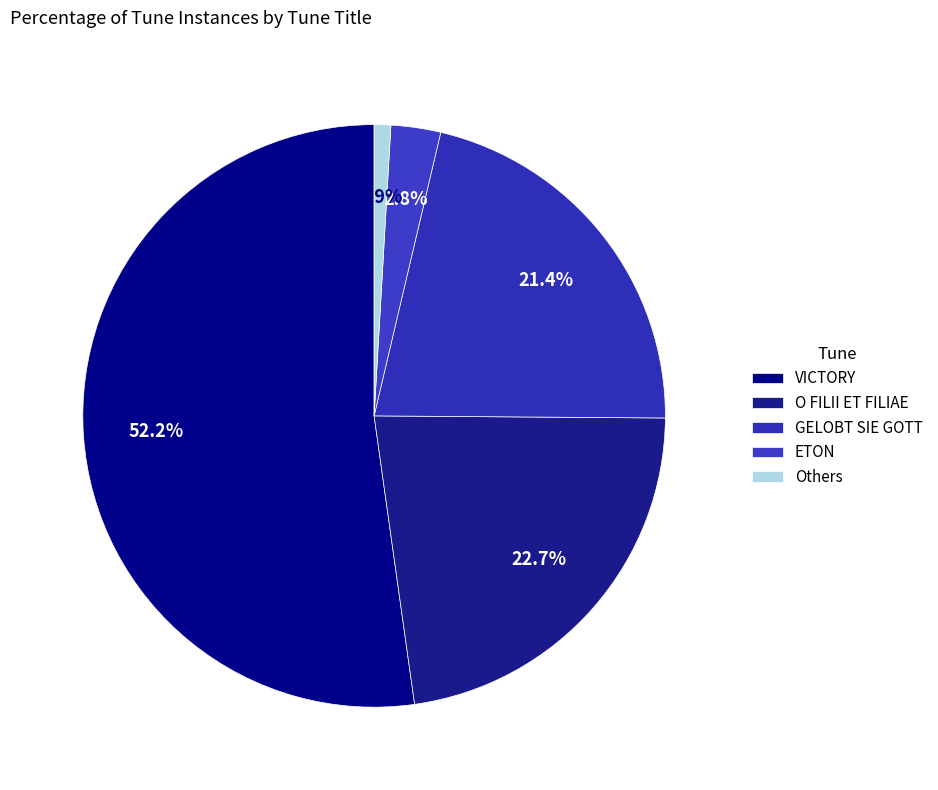

What is the largest slice in the pie chart?

VICTORY